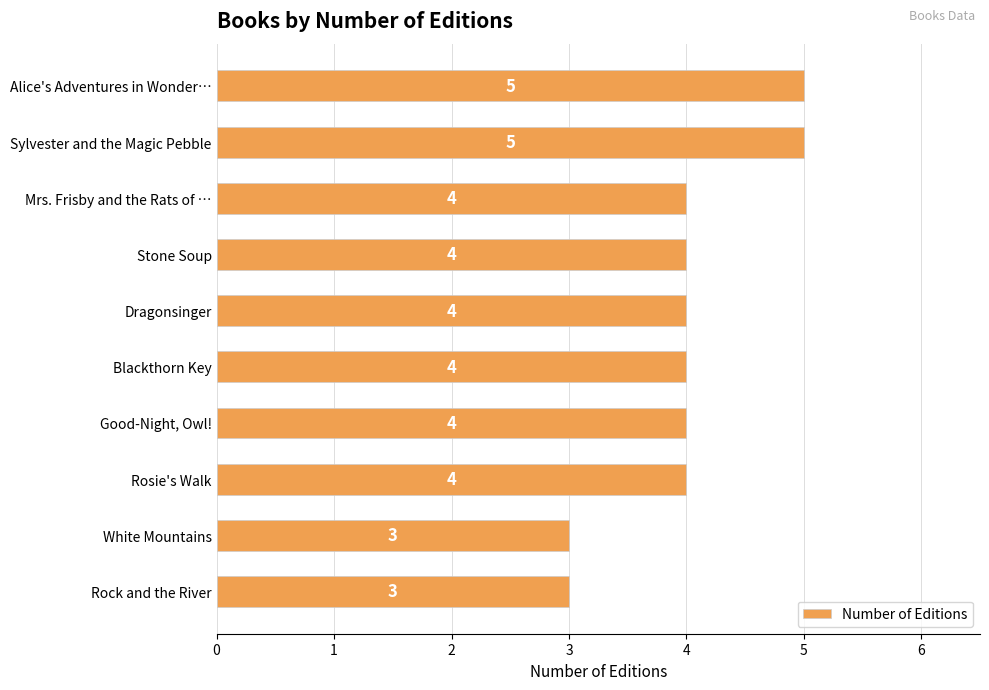

How many data points are less than 4?

2